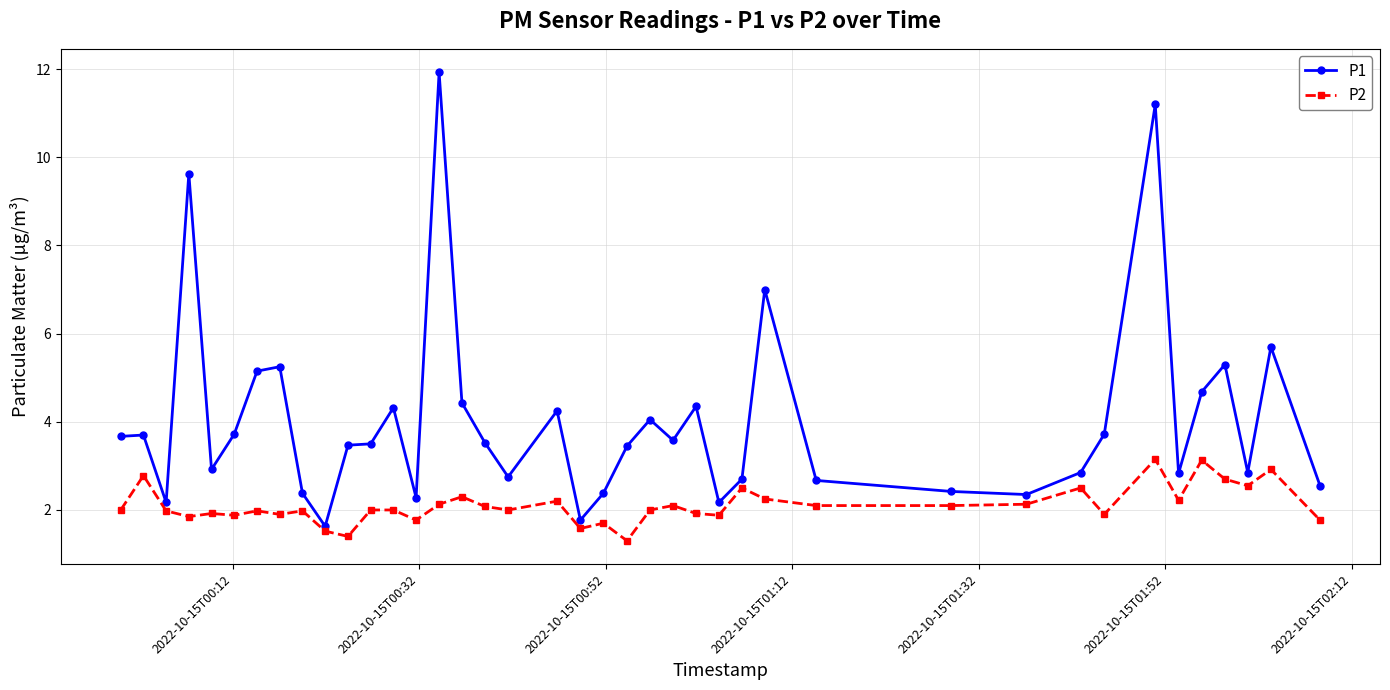

True or false: P1 and P2 cross at least once.

False